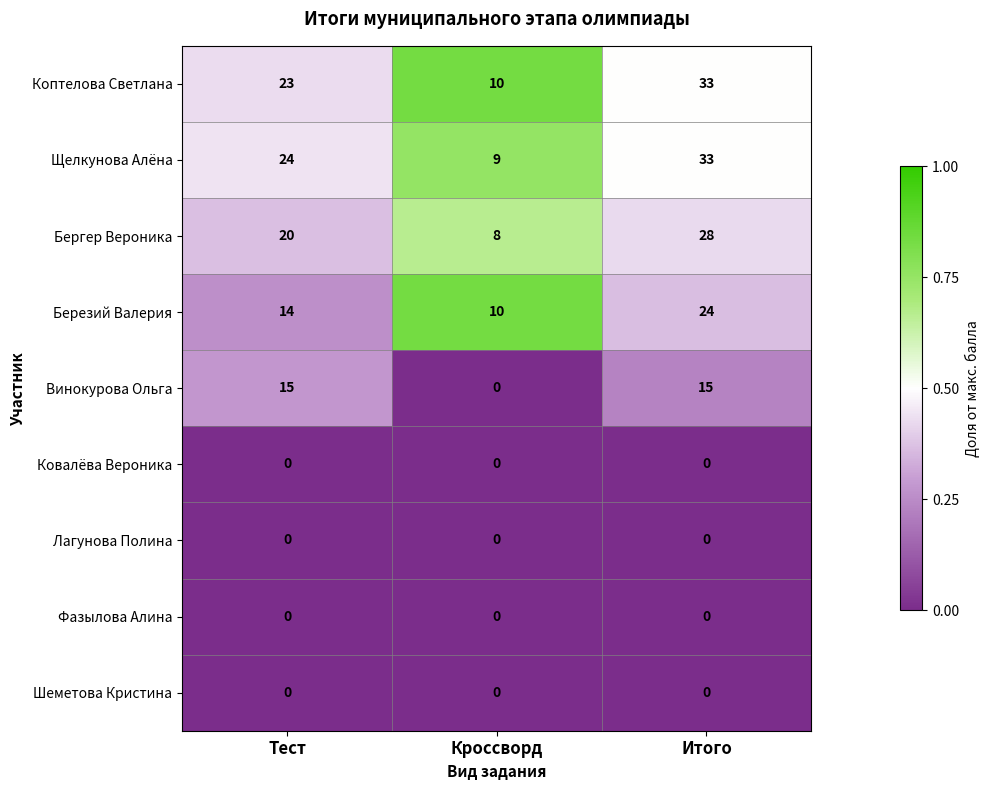

Rank the categories by Березий Валерия value from lowest to highest.

Кроссворд, Тест, Итого